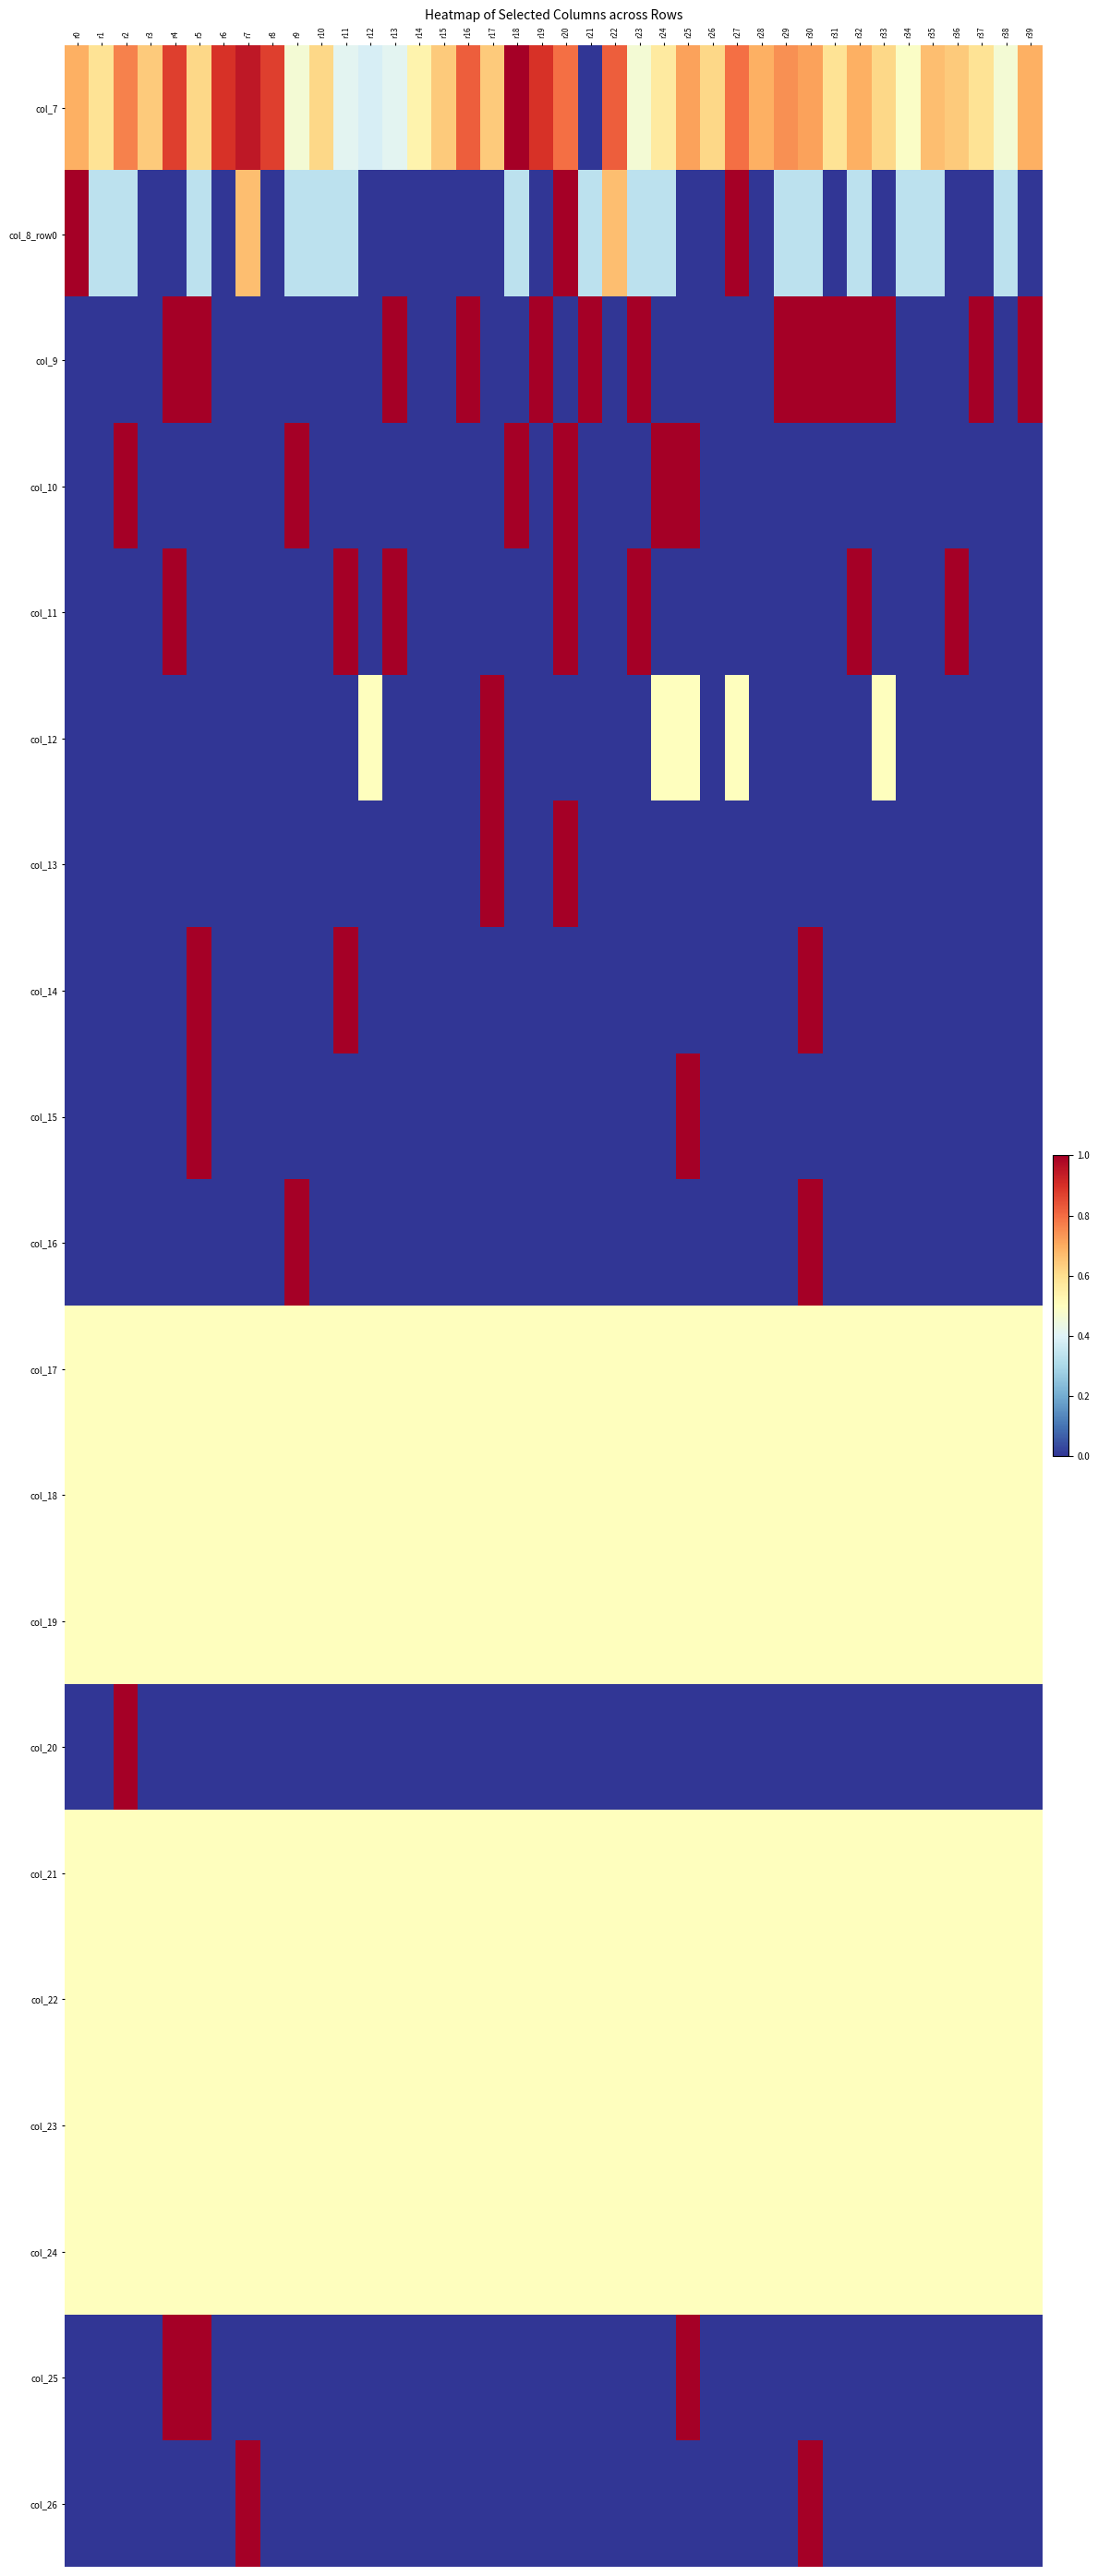

Rank the series by their maximum value, from highest to lowest.

col_7, col_8_row0, col_9, col_10, col_11, col_12, col_13, col_14, col_15, col_16, col_20, col_25, col_26, col_17, col_18, col_19, col_21, col_22, col_23, col_24